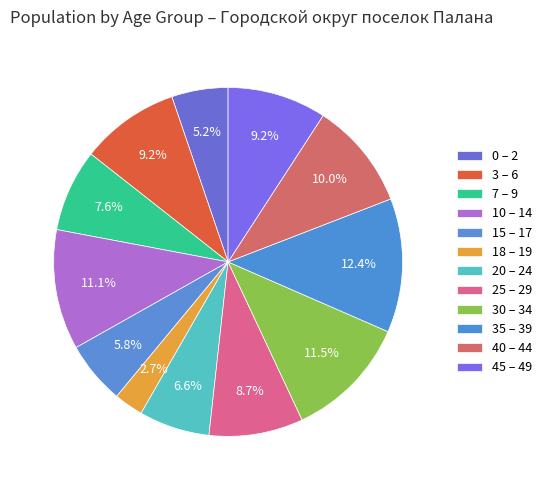

What percentage is the 20 – 24 slice, to the nearest percent?

7%